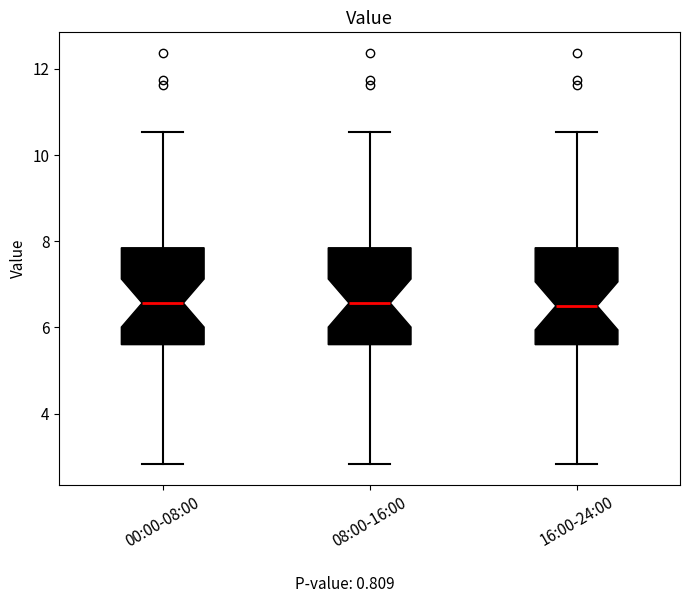

Reading left to right, transcribe this box plot: for each box, give where its median line is, the range the box spans, and where its two whiskers end, as read against the y-axis. The values are not printed on the chart, so give them approximately, as read against the axis.

00:00-08:00: median 6.6, box 5.6 to 7.8, whiskers 2.8 to 10.6
08:00-16:00: median 6.6, box 5.6 to 7.8, whiskers 2.8 to 10.6
16:00-24:00: median 6.6, box 5.6 to 7.8, whiskers 2.8 to 10.6